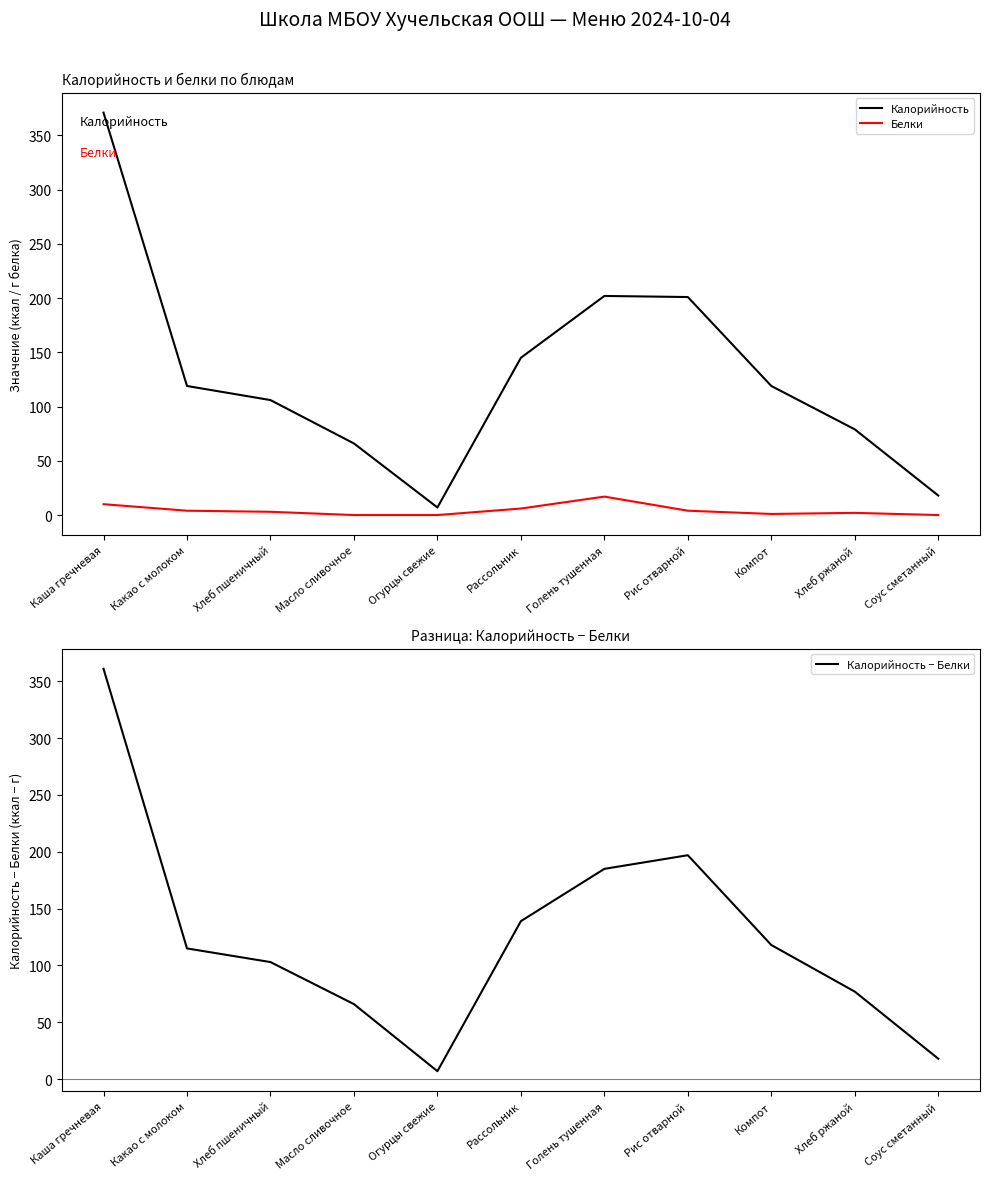

At which label does Калорийность − Белки reach its peak?

Каша гречневая